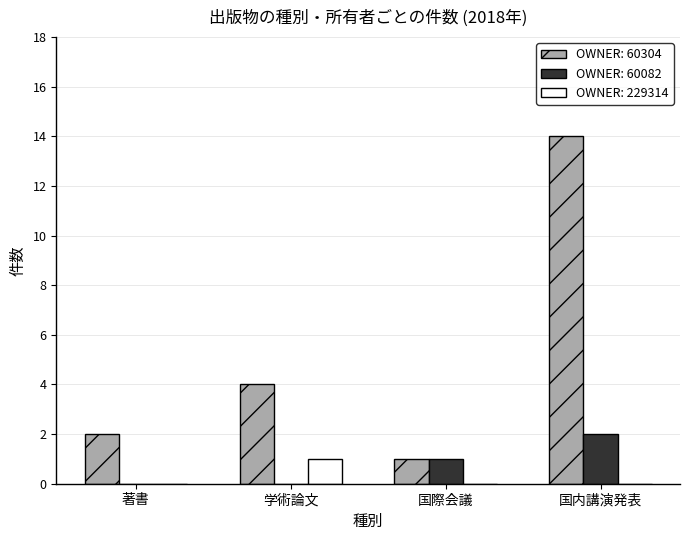

Reading left to right, list all the values displayed in this chart.

OWNER: 60304: 著書=2	学術論文=4	国際会議=1	国内講演発表=14
OWNER: 60082: 著書=0	学術論文=0	国際会議=1	国内講演発表=2
OWNER: 229314: 著書=0	学術論文=1	国際会議=0	国内講演発表=0